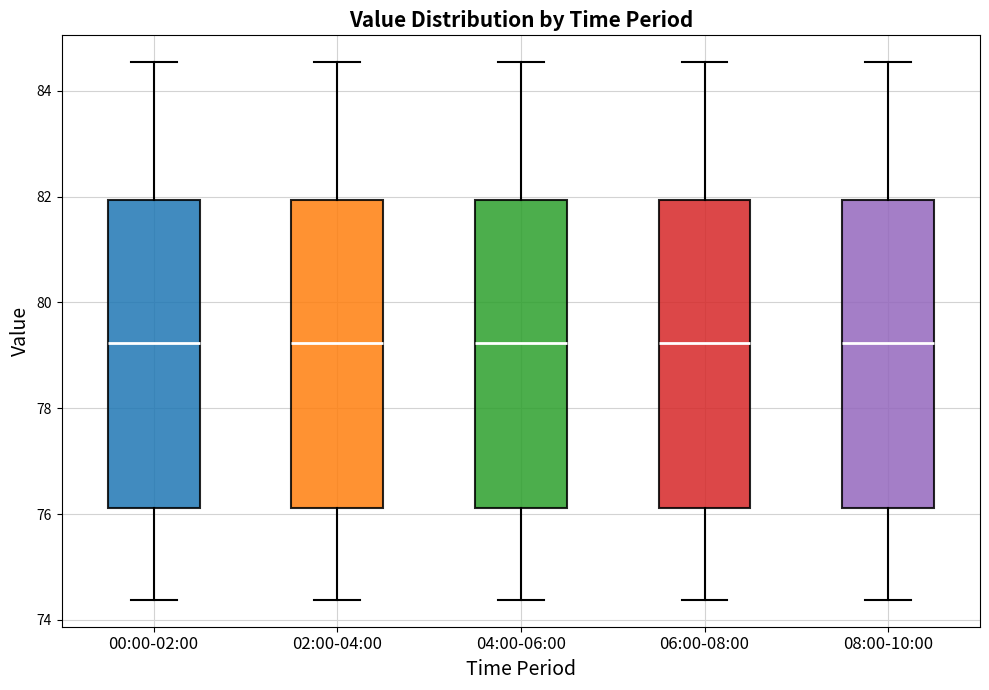

Where does the median line of the box for 02:00-04:00 sit on the y-axis? The values are not printed on the chart, so give them approximately, as read against the axis.

79.2